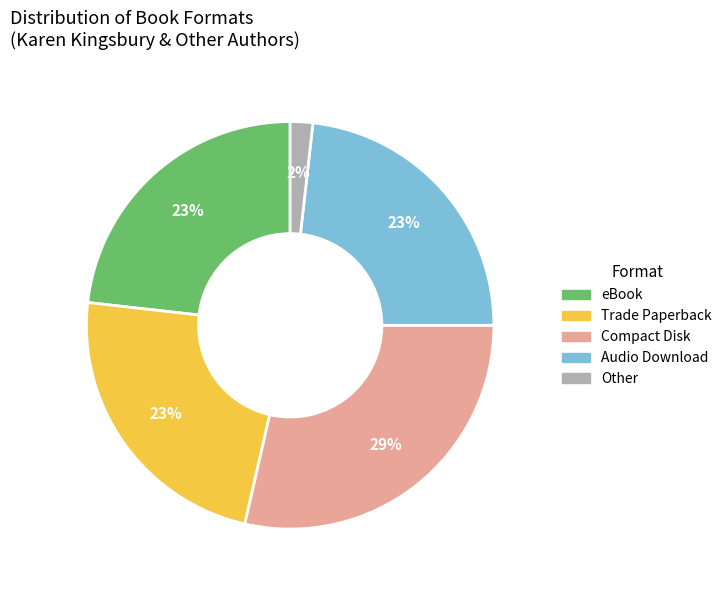

Approximately how many times larger is the value at Audio Download compared to eBook?

1.0